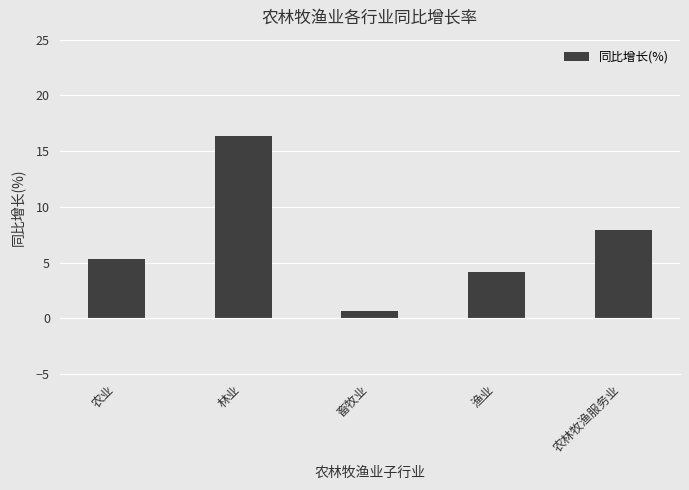

What is the change in value from 农业 to 林业?

+11.1